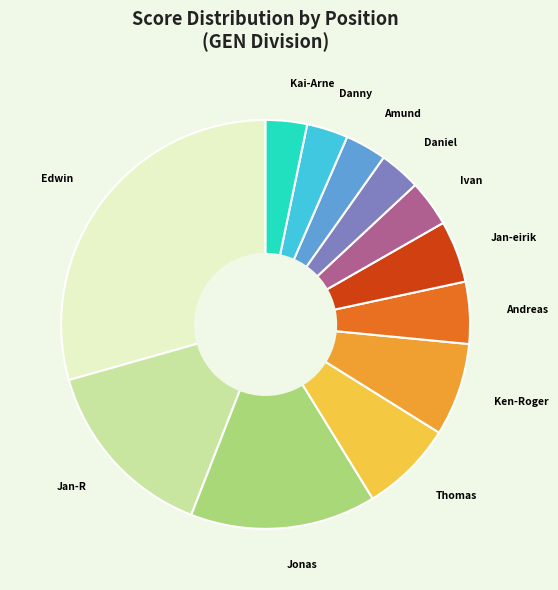

Does any single category account for the majority?

No